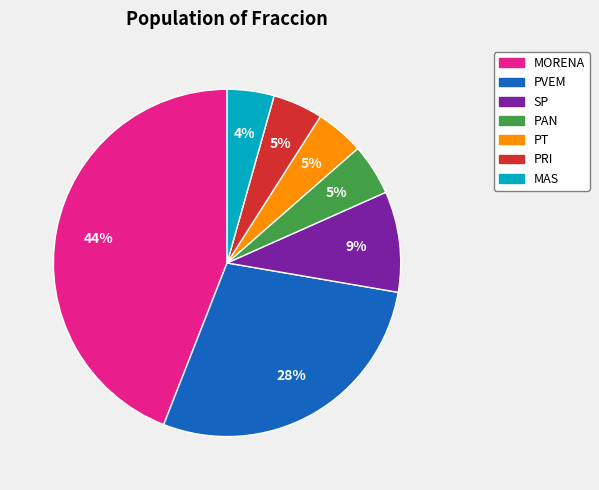

Combined, do PRI and MORENA account for over 50%?

No